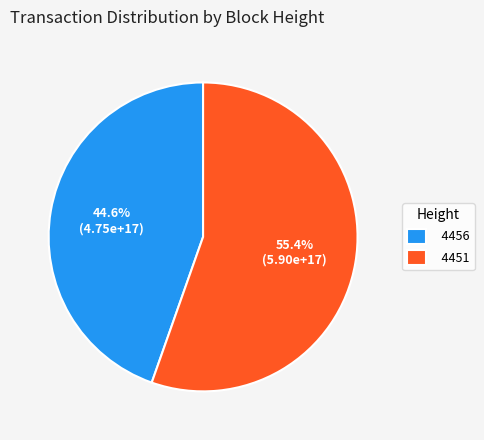

What percentage is the 4456 slice, to the nearest percent?

45%